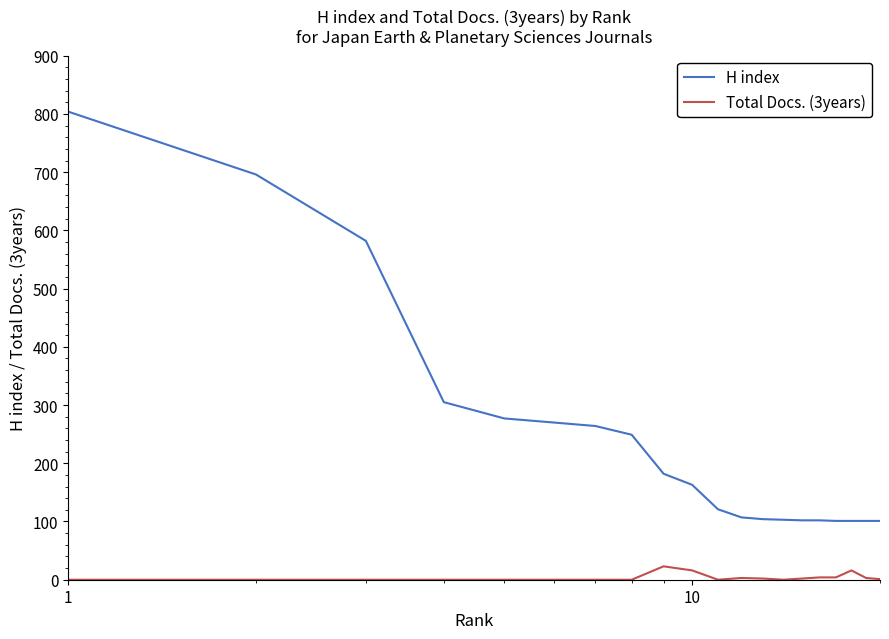

What is the average value of the H index series?

242